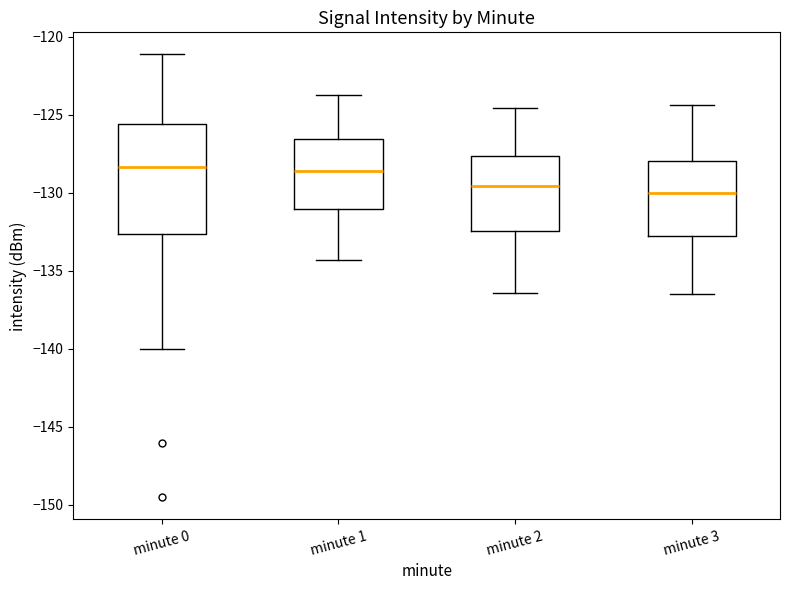

Where is the upper edge of the box for minute 0 on the y-axis? The values are not printed on the chart, so give them approximately, as read against the axis.

-125.5